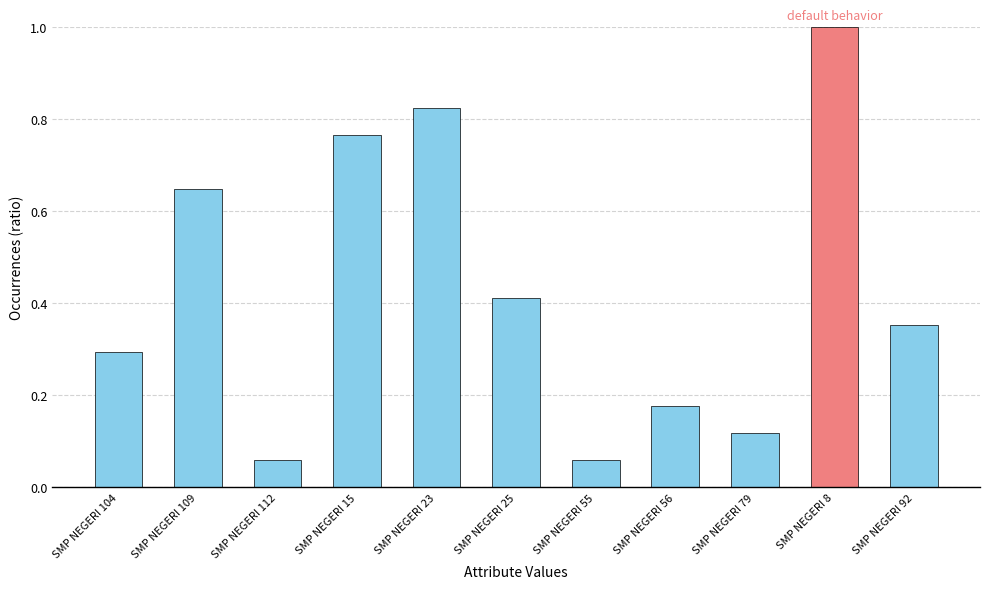

Does the chart contain any negative values?

No